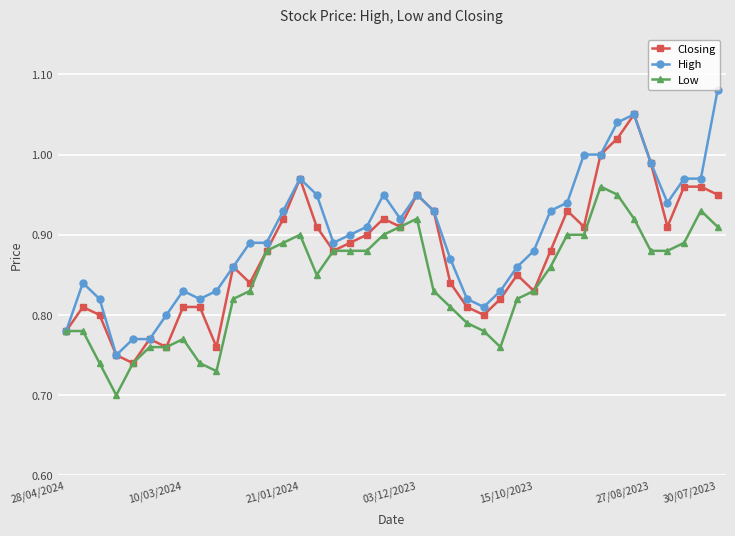

List the series in order of their peak value, lowest first.

Low, Closing, High